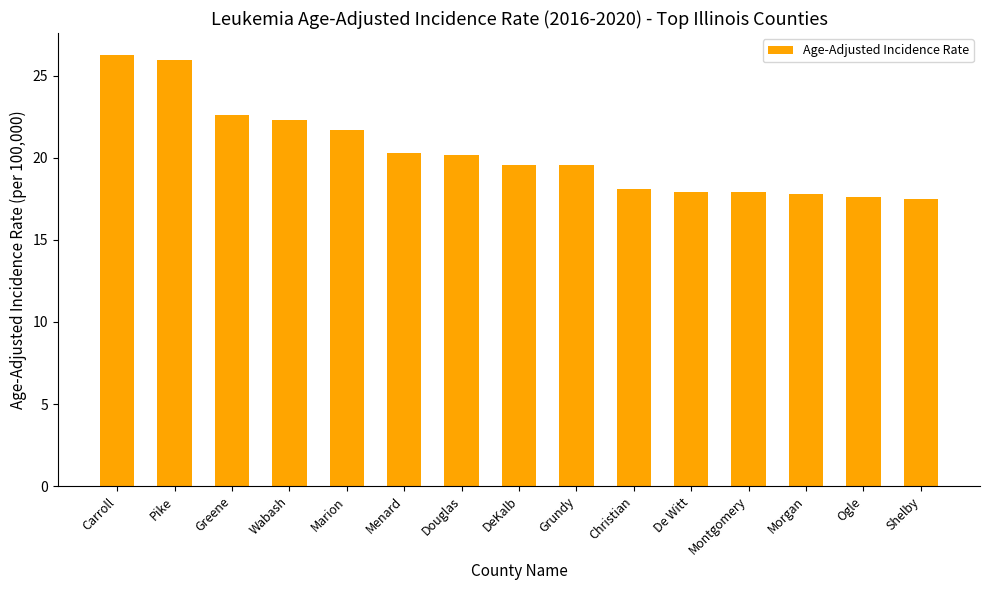

What is the smallest value displayed?

17.5